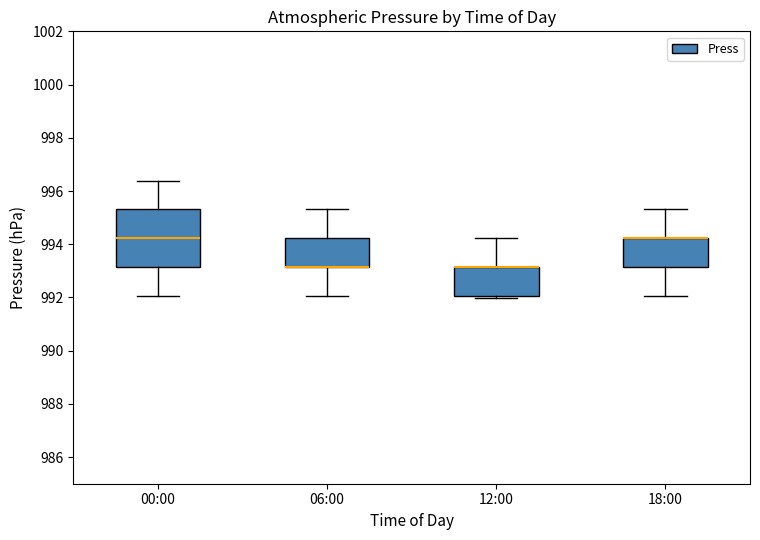

Where is the lower edge of the box for 12:00 on the y-axis? The values are not printed on the chart, so give them approximately, as read against the axis.

992.0